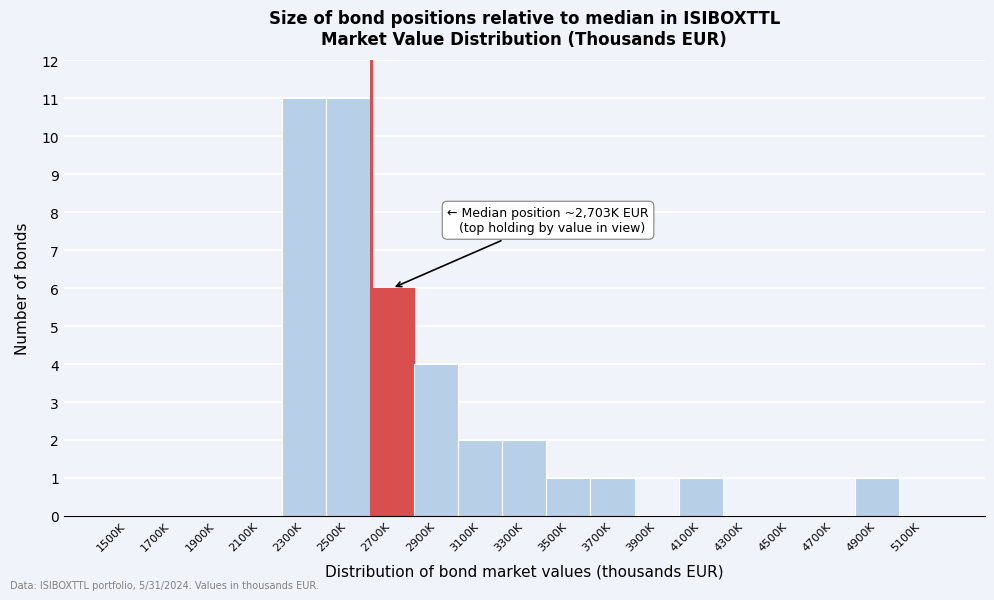

Reading right to left, transcribe all the data shown in this chart.

5100K=0	4900K=1	4700K=0	4500K=0	4300K=0	4100K=1	3900K=0	3700K=1	3500K=1	3300K=2	3100K=2	2900K=4	2700K=6	2500K=11	2300K=11	2100K=0	1900K=0	1700K=0	1500K=0